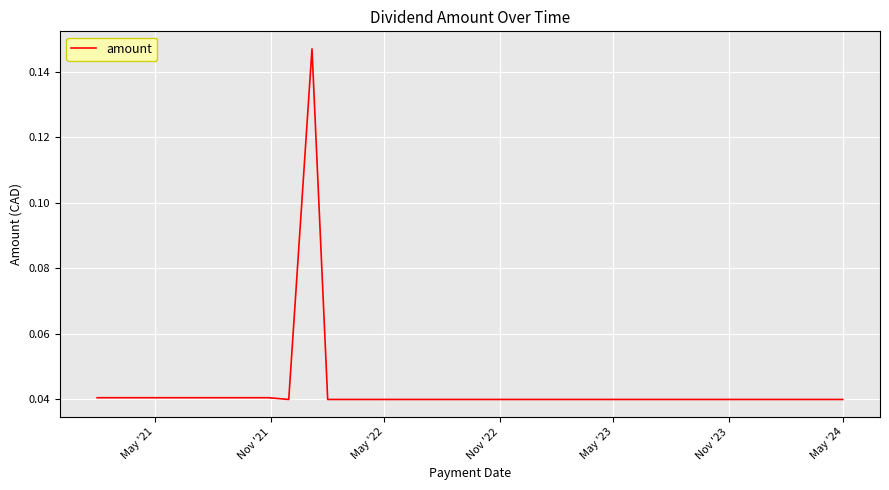

Is this an area chart (filled region under the line)?

No